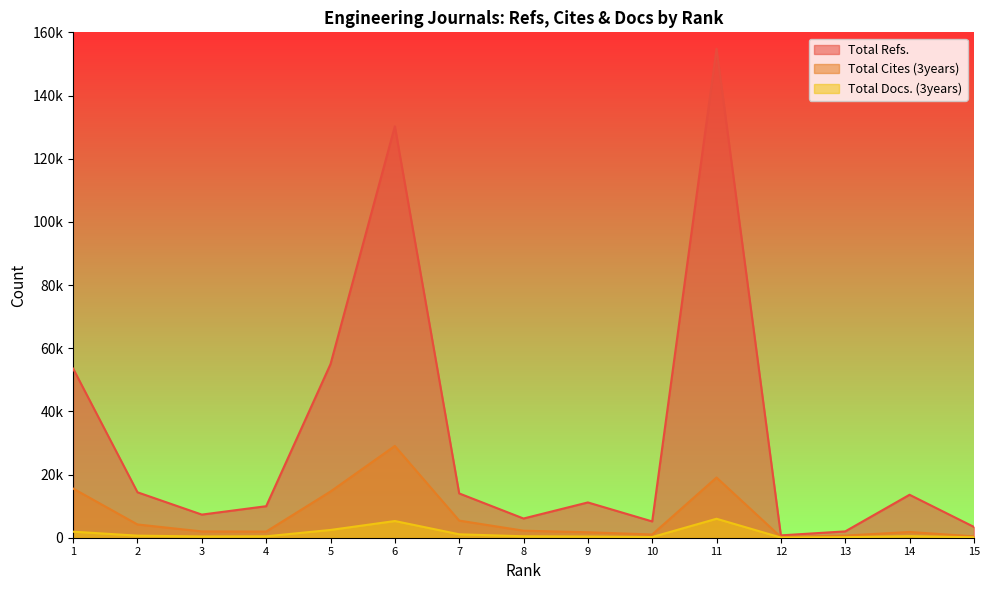

Which category has the lowest value in the Total Refs. series?

12